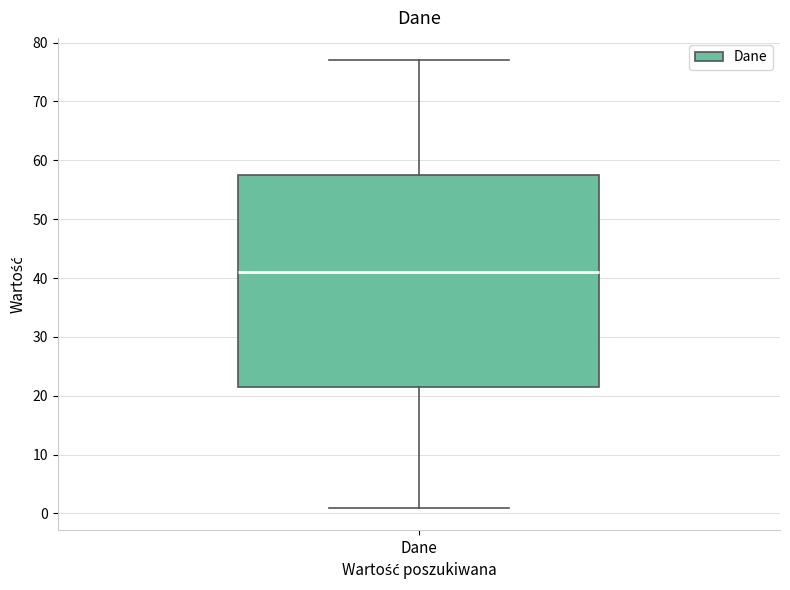

Transcribe this box plot: give where the median line is, the range the box spans, and where the two whiskers end, as read against the y-axis. The values are not printed on the chart, so give them approximately, as read against the axis.

median 41, box 22 to 58, whiskers 1 to 77